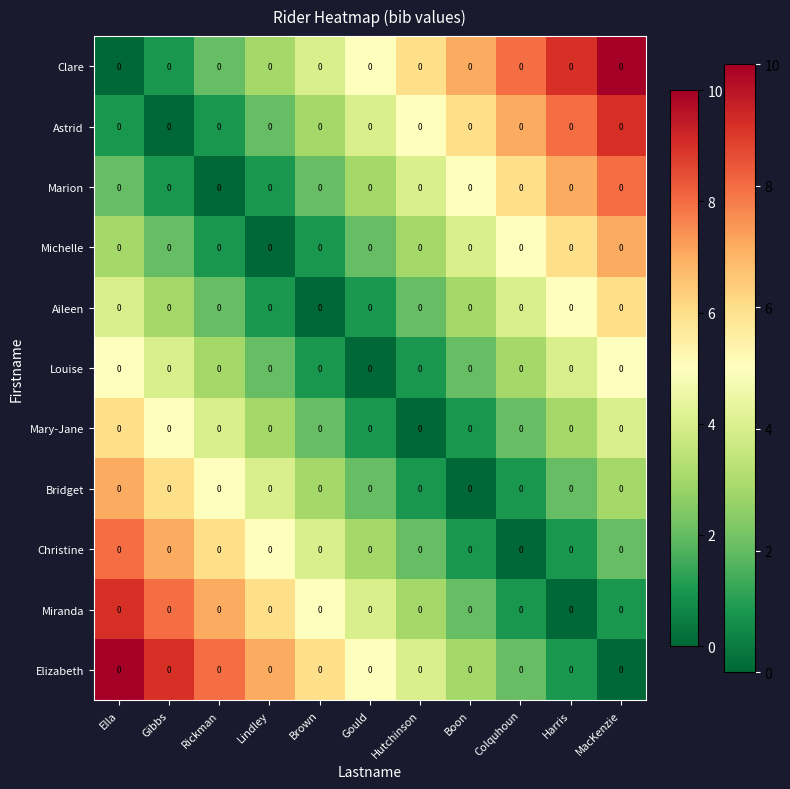

Rank the series by their maximum value, from lowest to highest.

Louise, Aileen, Mary-Jane, Michelle, Bridget, Marion, Christine, Astrid, Miranda, Clare, Elizabeth